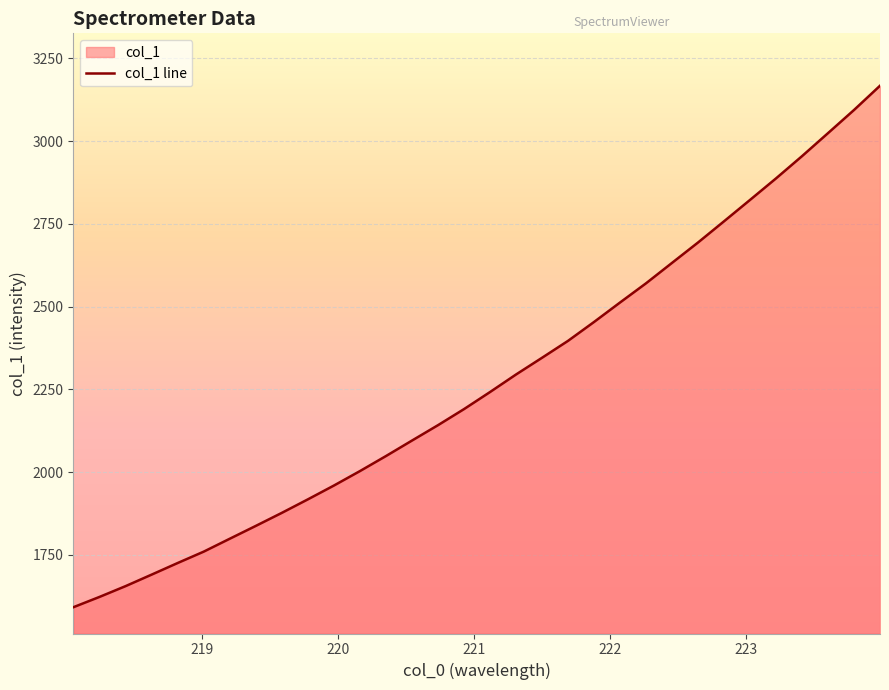

What is the greatest value displayed?

3167.2